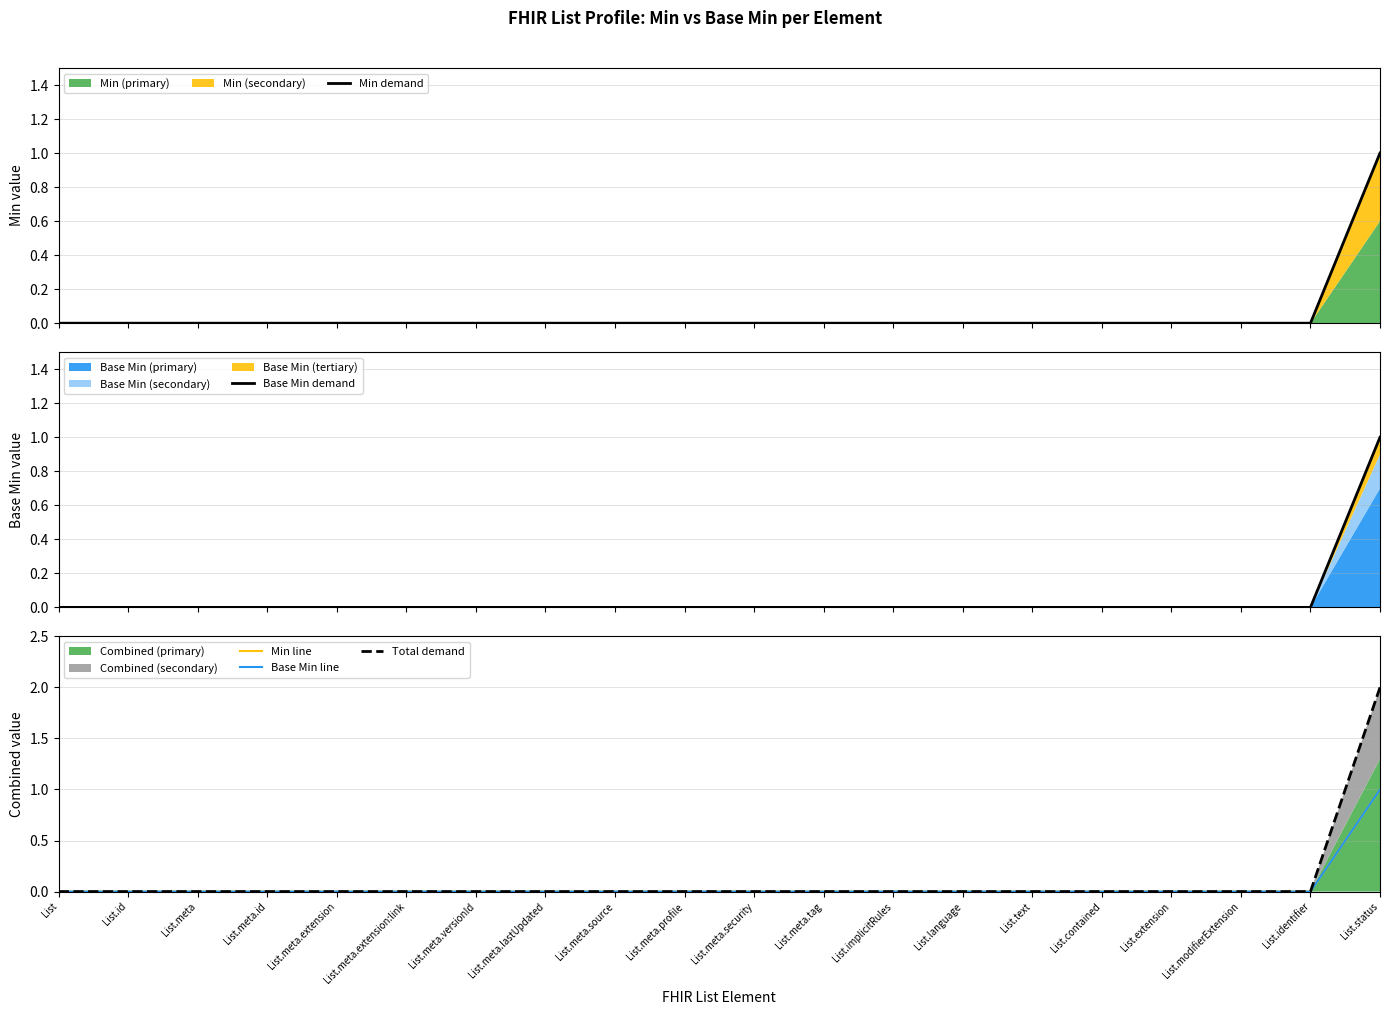

What position from the left is List.meta.source?

9